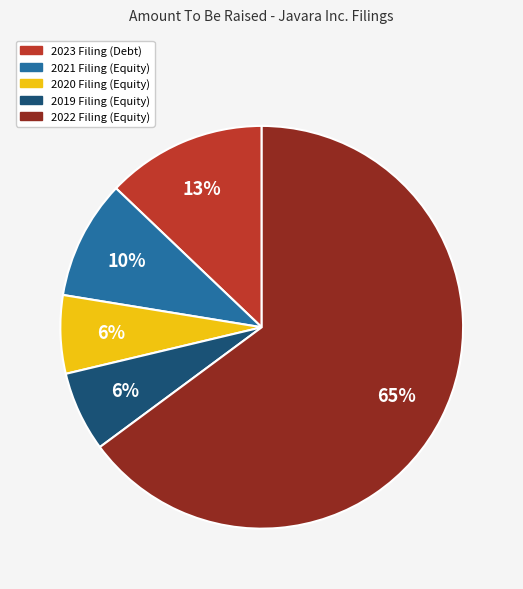

Which category has the biggest portion of the pie?

2022 Filing (Equity)